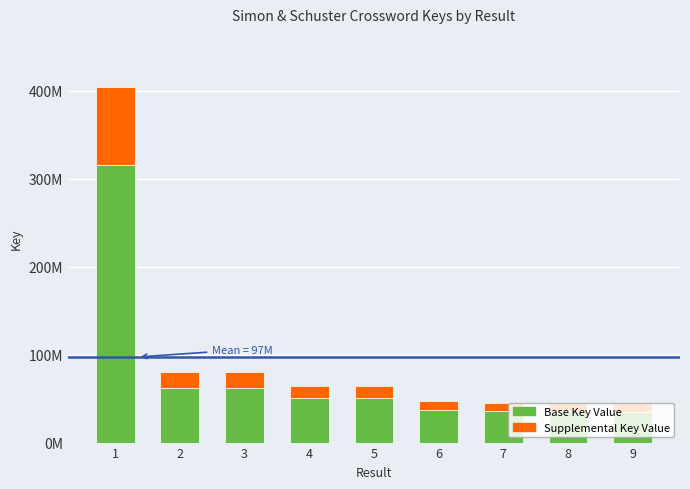

Does the chart contain any negative values?

No